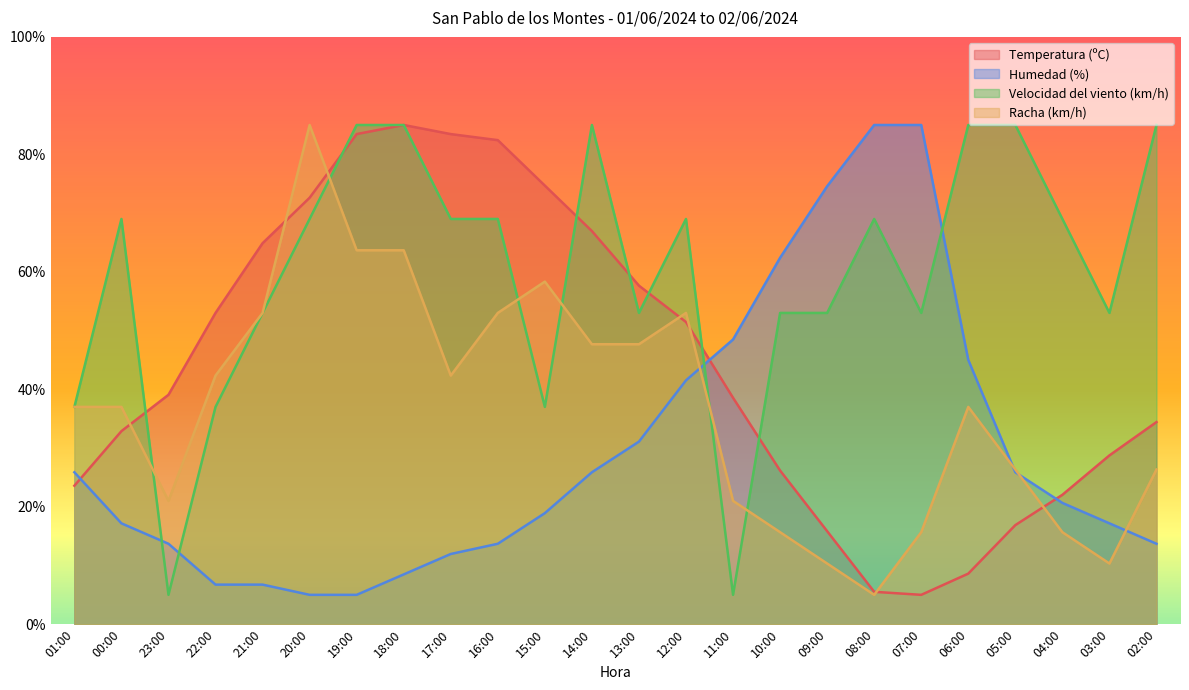

At how many categories does at least one series exceed 52?

21